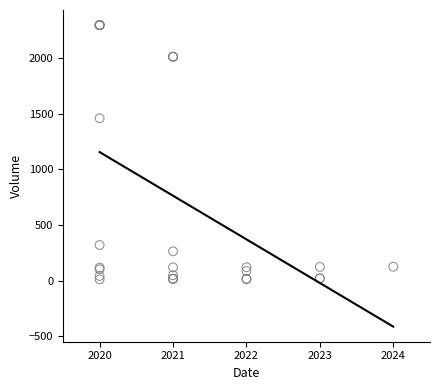

What Y value in the scatter plot is closest to 1155?

1461